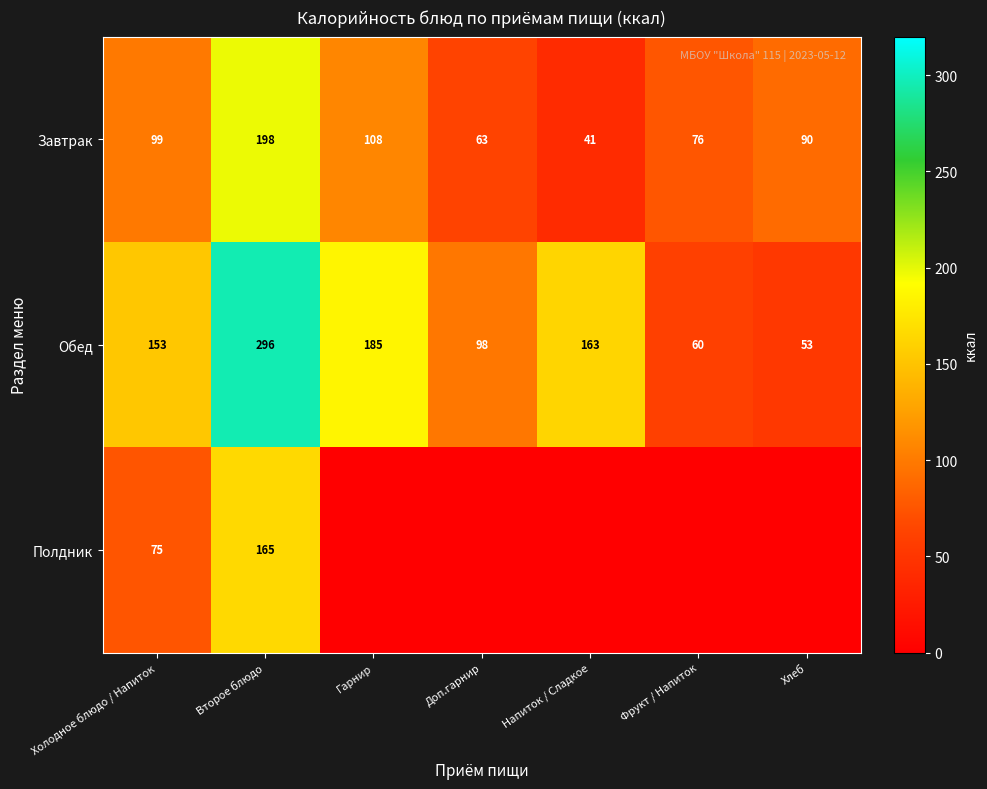

How many distinct data groups are displayed?

3